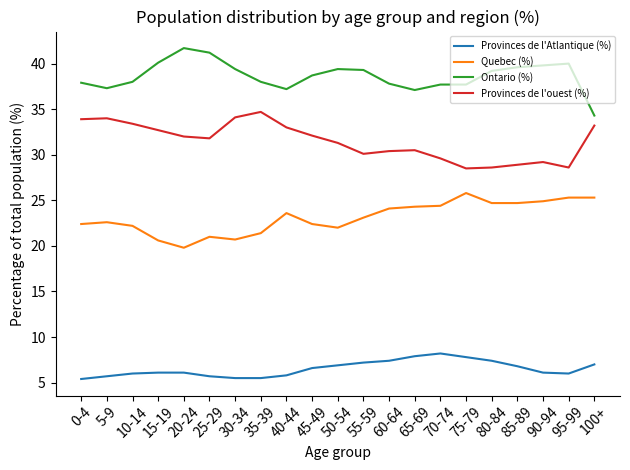

Read the Quebec (%) value at 100+.

25.3